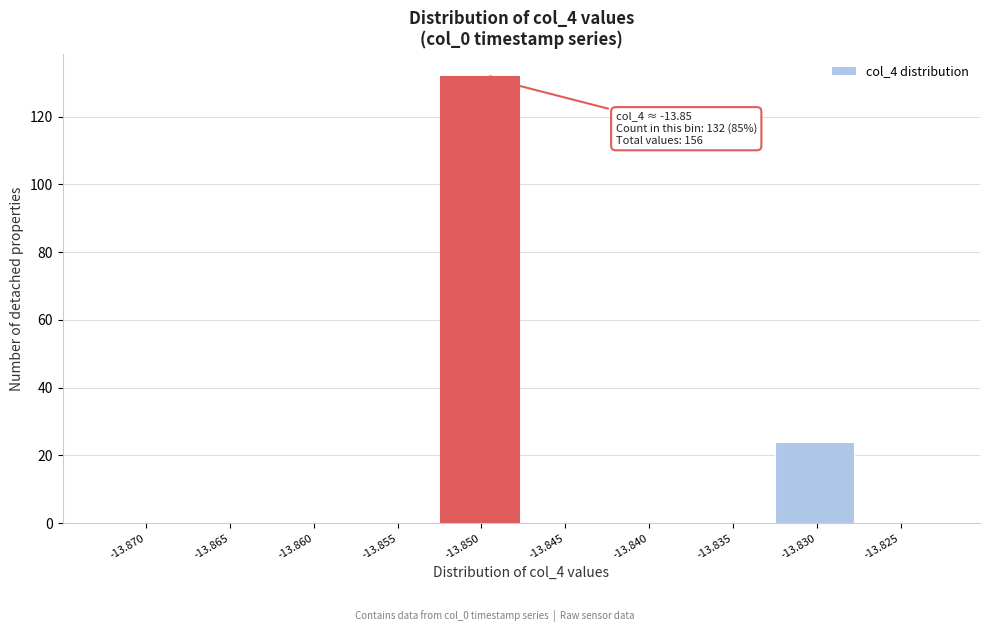

Reading left to right, extract all data points from this chart.

-13.870=0	-13.865=0	-13.860=0	-13.855=0	-13.850=132	-13.845=0	-13.840=0	-13.835=0	-13.830=24	-13.825=0